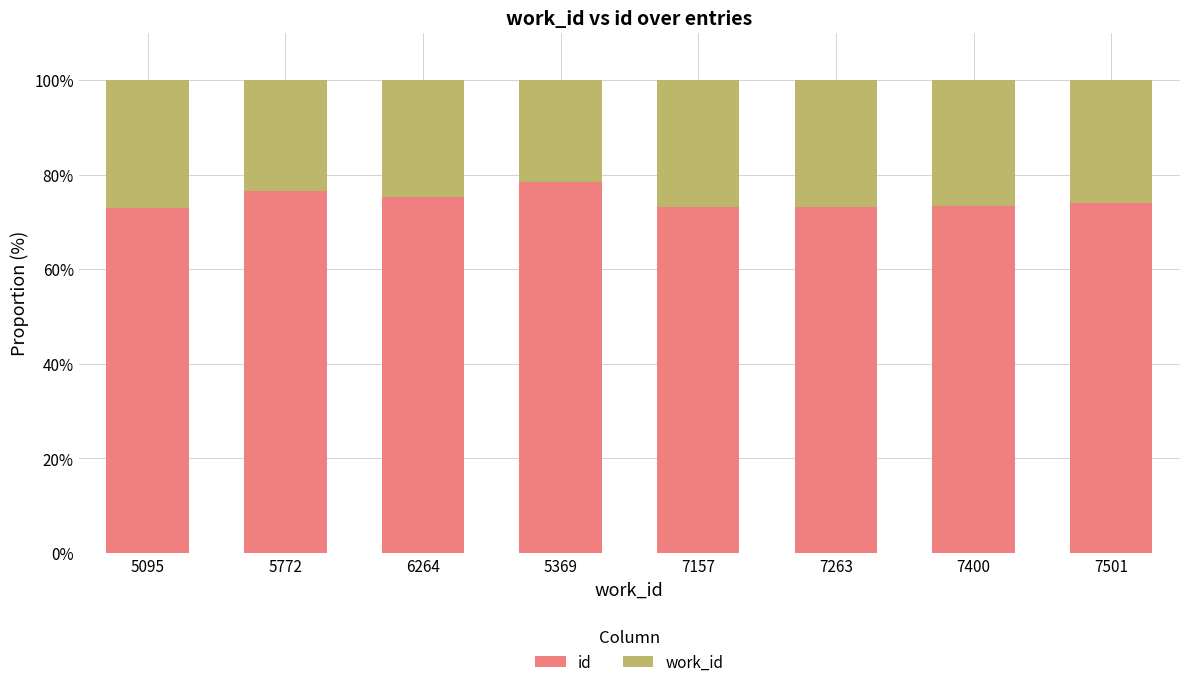

What is the total value across all series at 6264?

100.0